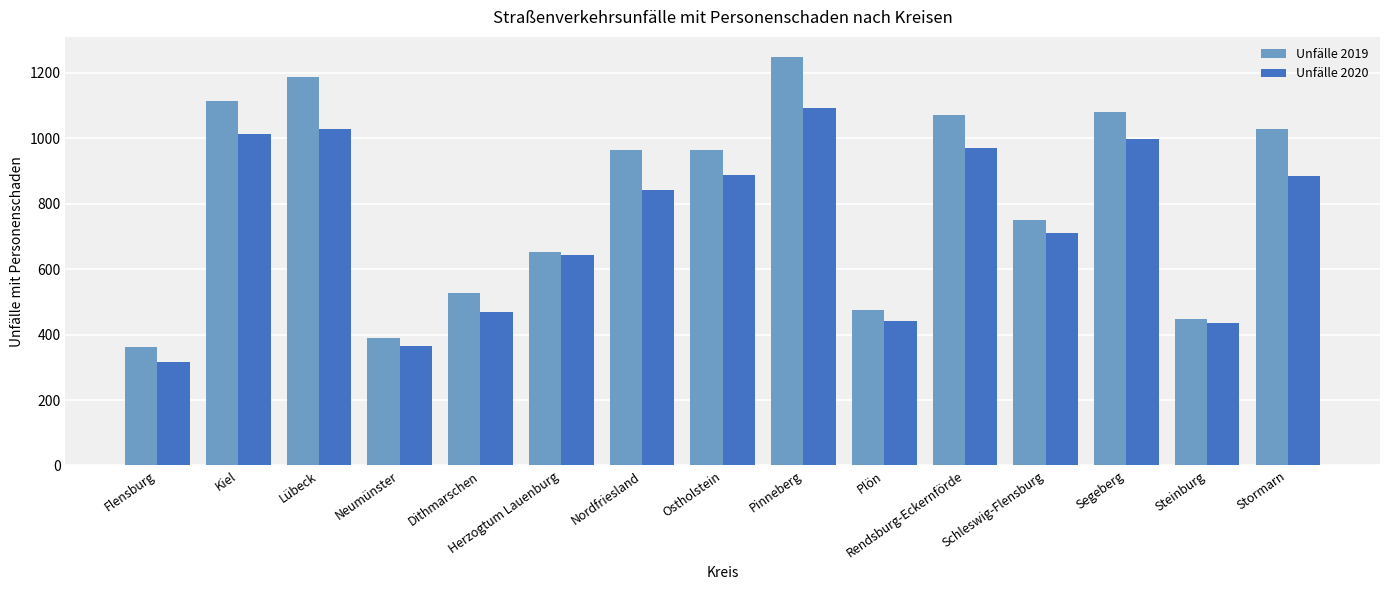

What is the sum of all Unfälle 2020 values?

11099